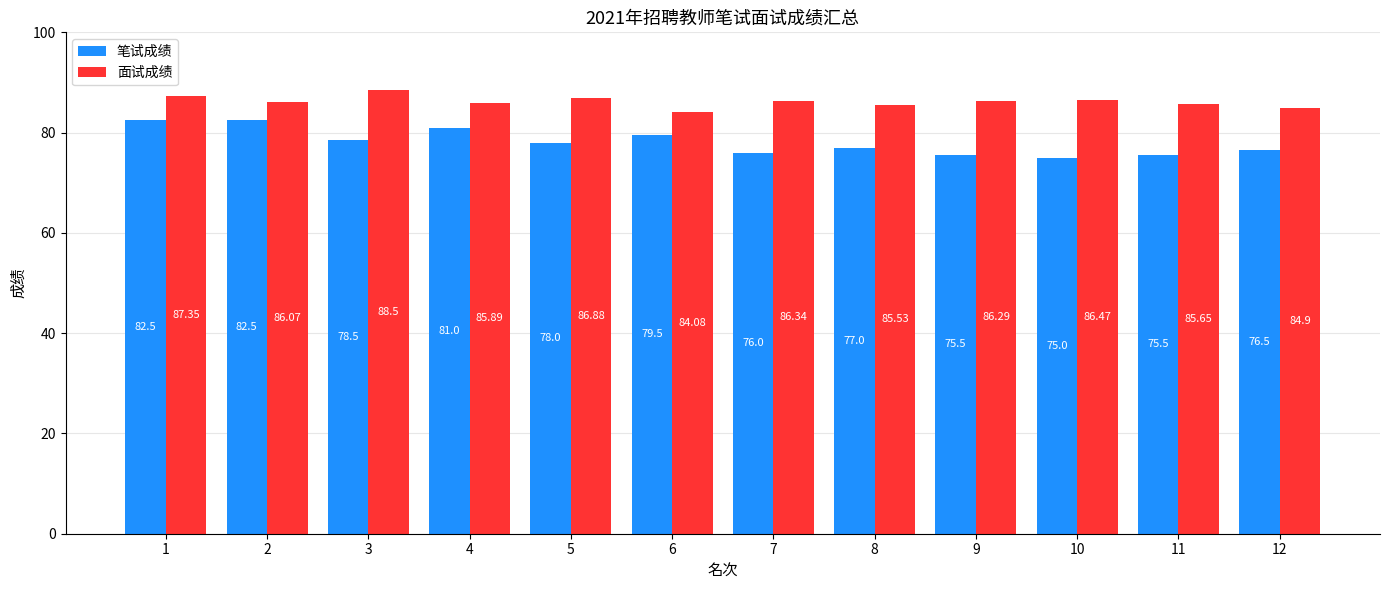

What is the average value of the 笔试成绩 series?

78.1